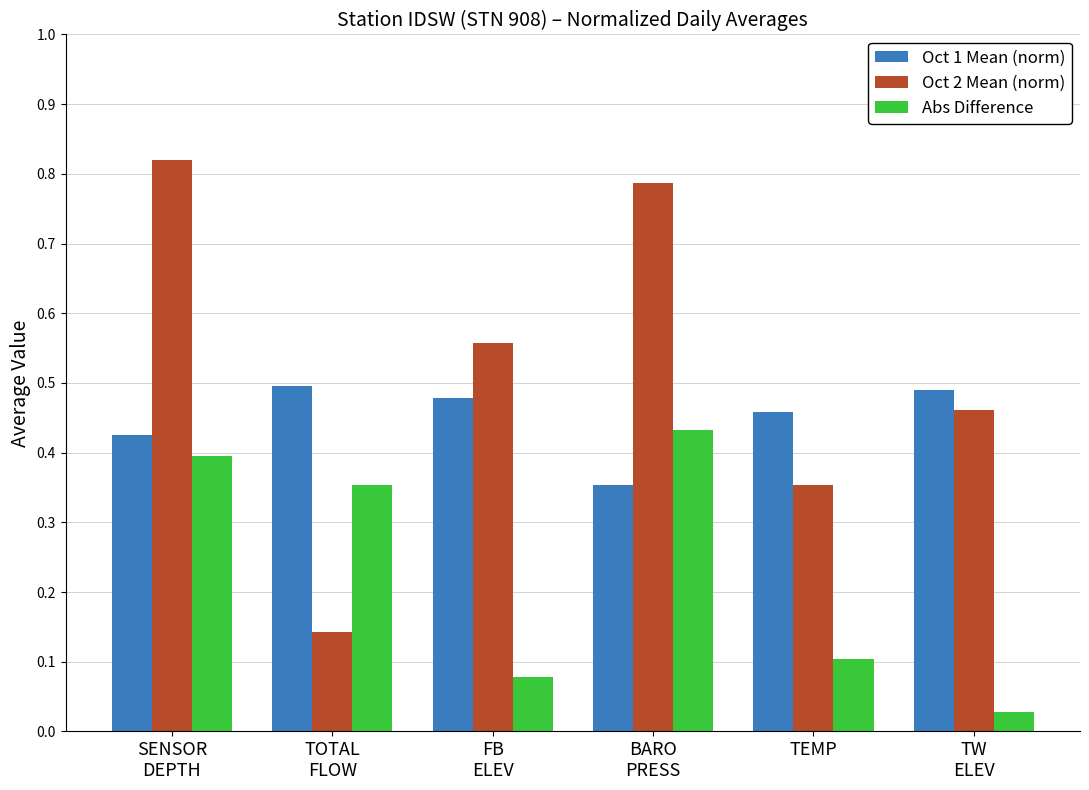

What is the label of the 6th bar from the left?

TW
ELEV